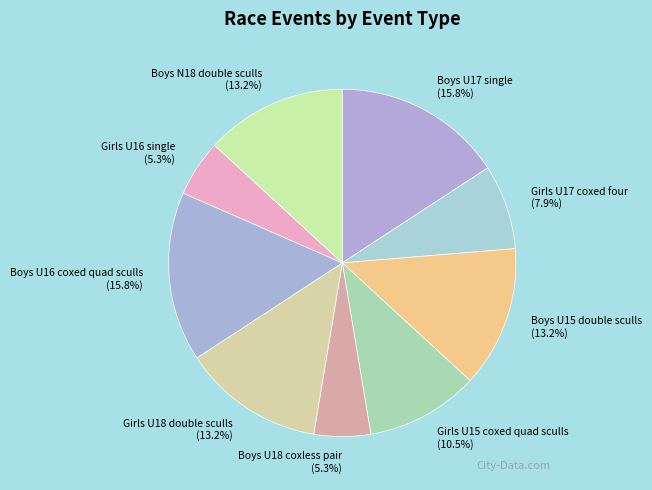

To the nearest percent, what is the average slice percentage?

11%